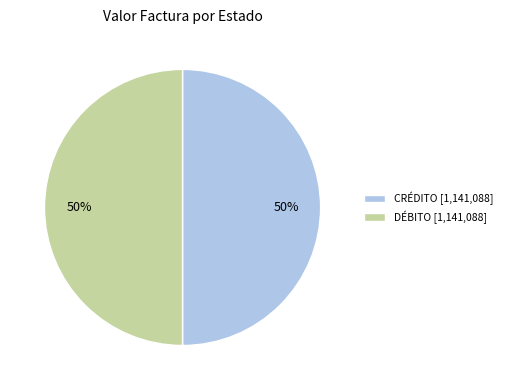

What is the ratio of the value at DÉBITO [1,141,088] to the value at CRÉDITO [1,141,088]?

1.0